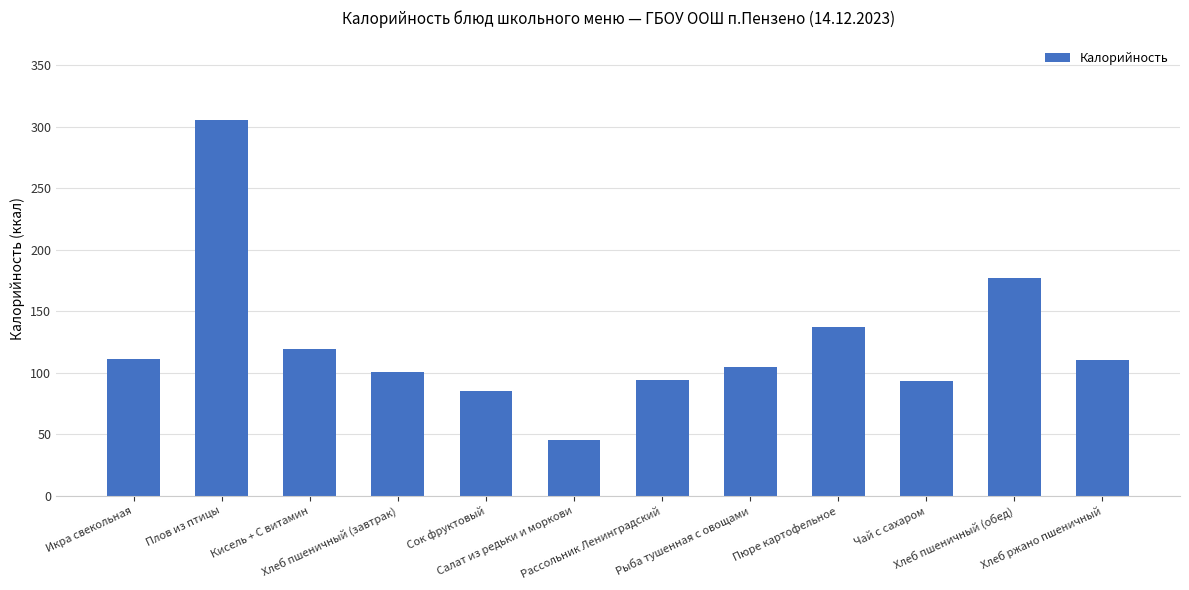

What is the difference between the second highest and minimum values?

132